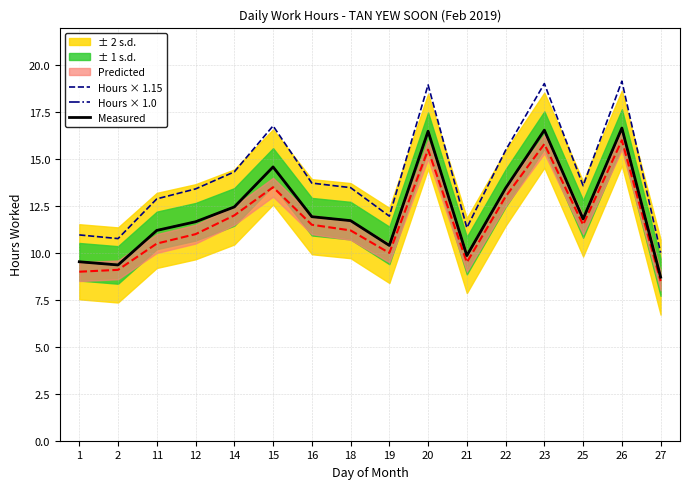

At which category does the chart reach its minimum across all series?

27